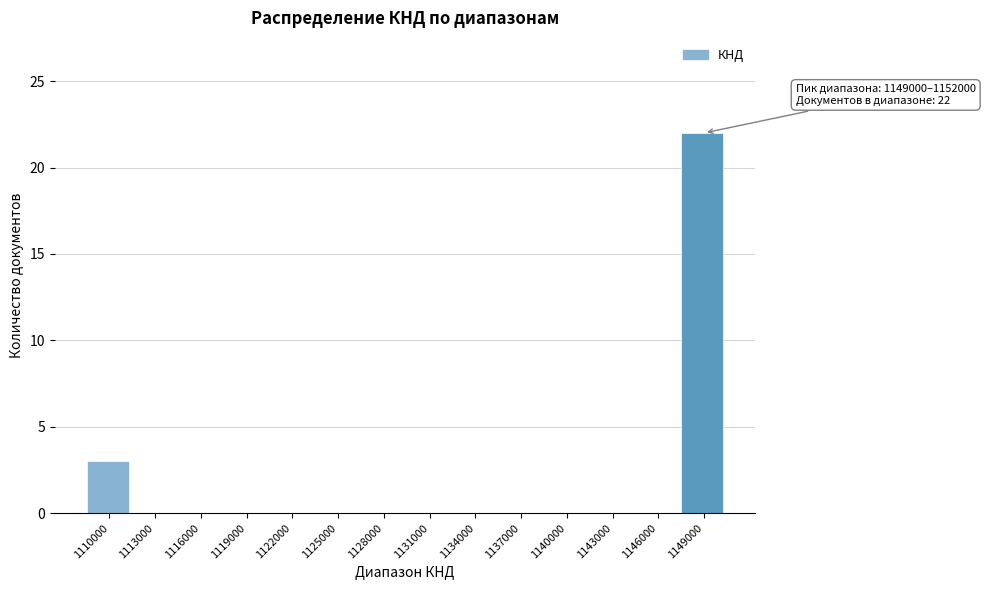

Reading right to left, list all the values displayed in this chart.

1149000=22	1146000=0	1143000=0	1140000=0	1137000=0	1134000=0	1131000=0	1128000=0	1125000=0	1122000=0	1119000=0	1116000=0	1113000=0	1110000=3